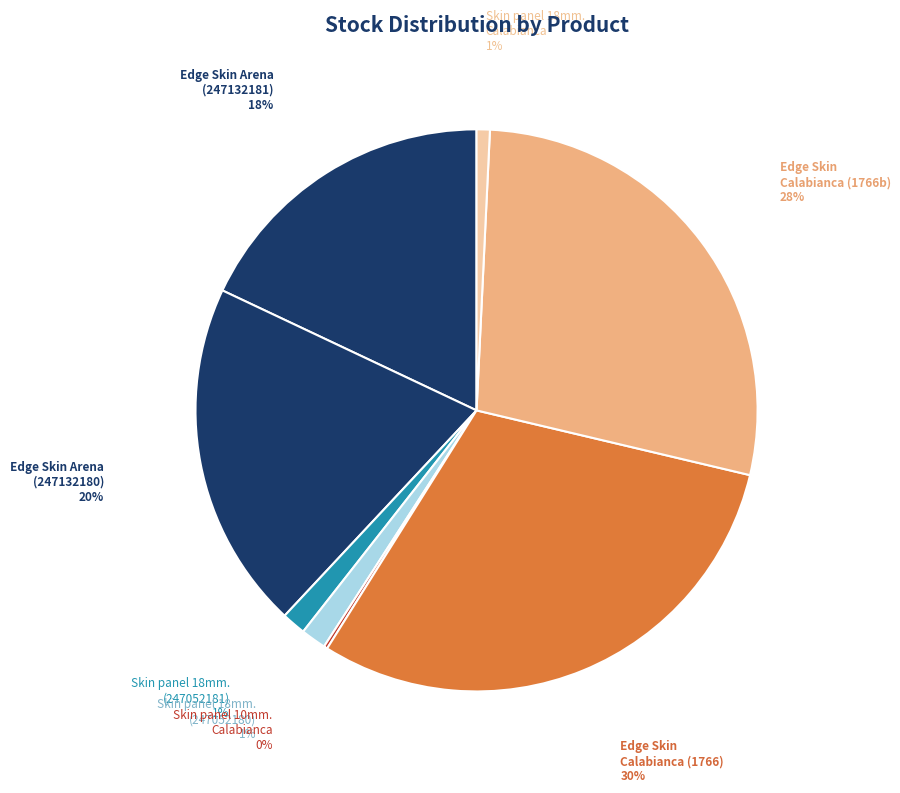

Is it true that Edge Skin Arena (247132181) is 12% of the pie?

False